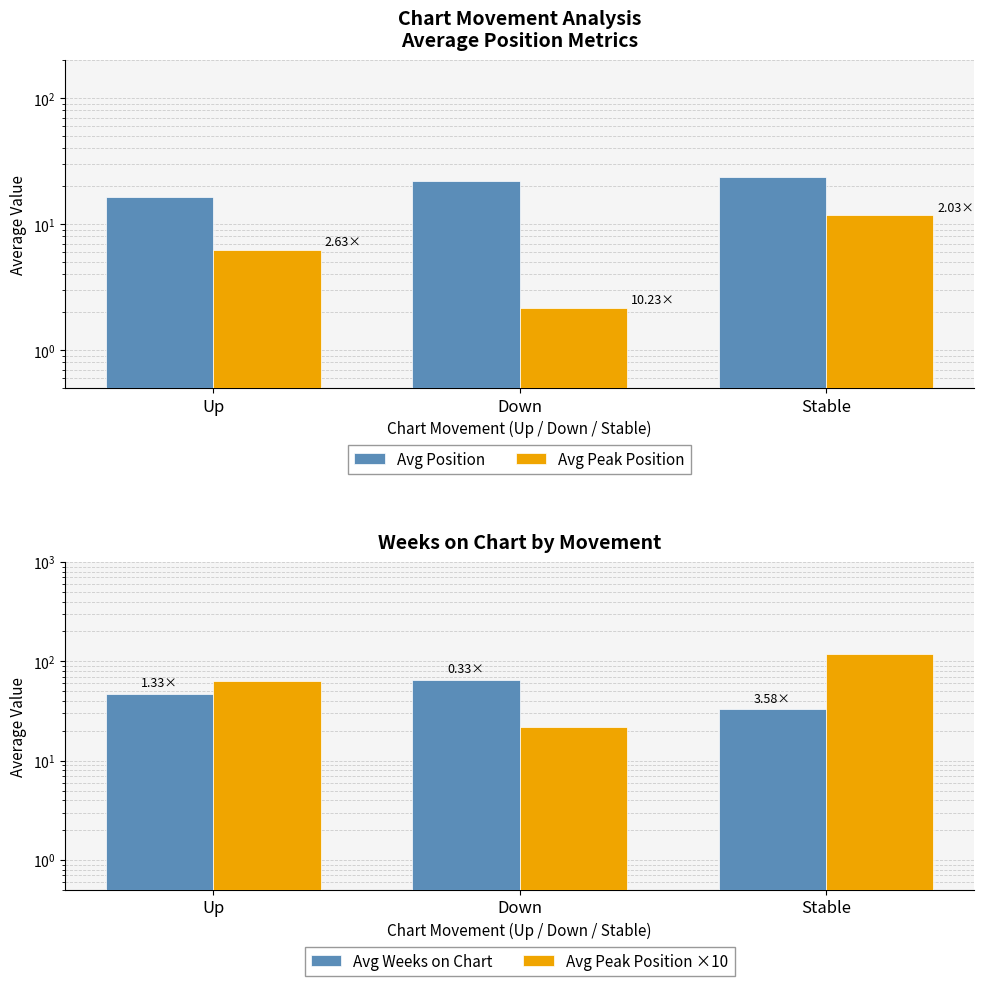

Which series has the largest range (max minus min)?

Avg Peak Position ×10